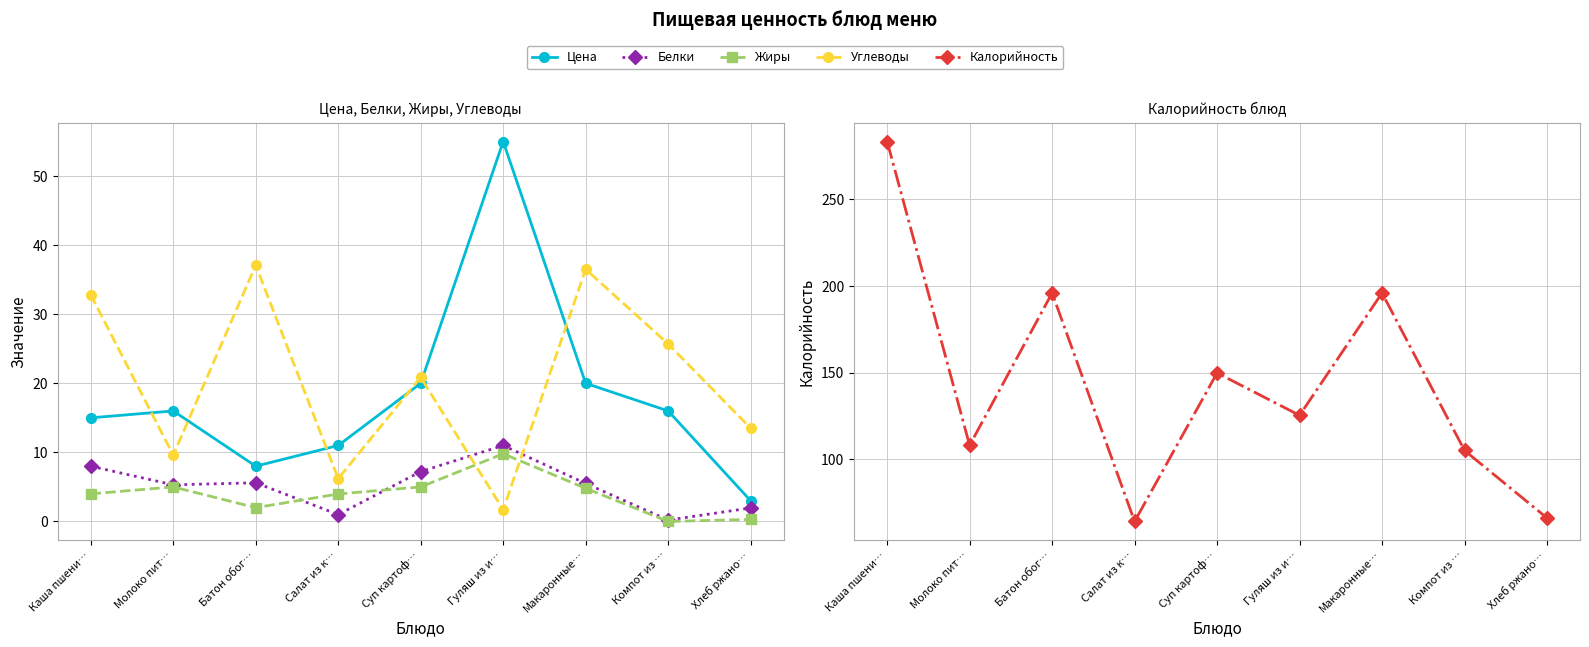

How many data points in Углеводы are above 20?

5